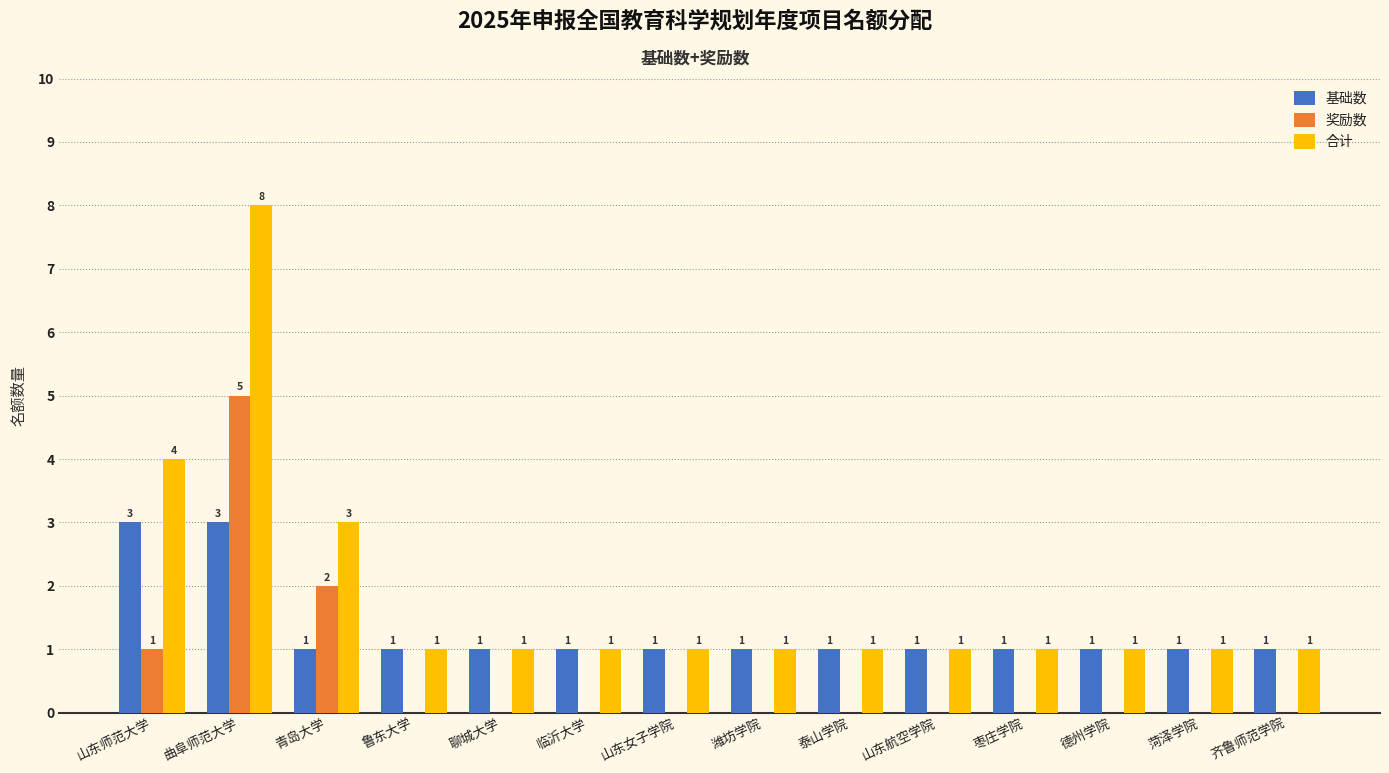

The 奖励数 series shows 2 at 菏泽学院. True or false?

False